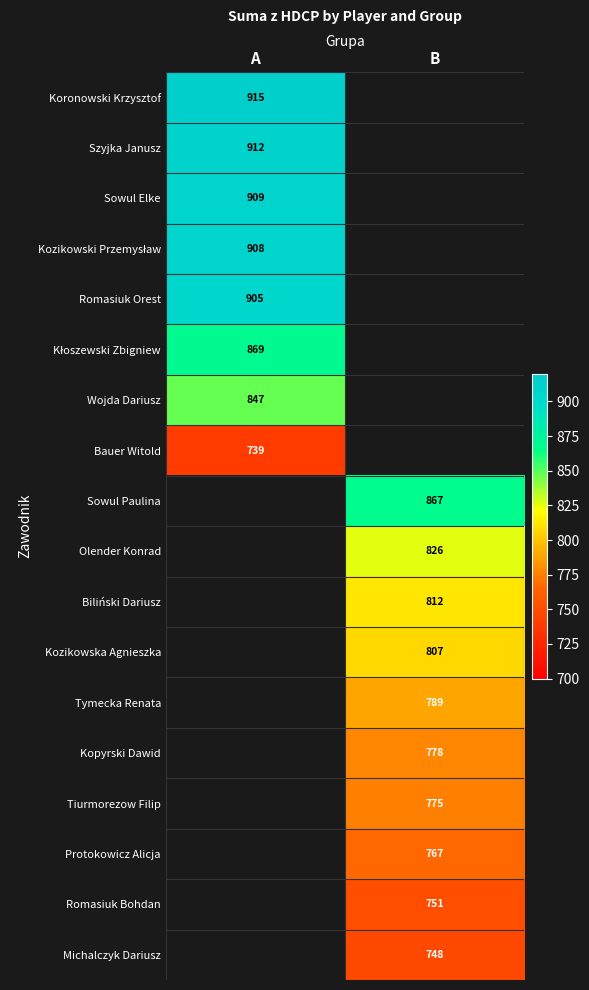

The value of Romasiuk Bohdan at B is 1092.1. True or false?

False